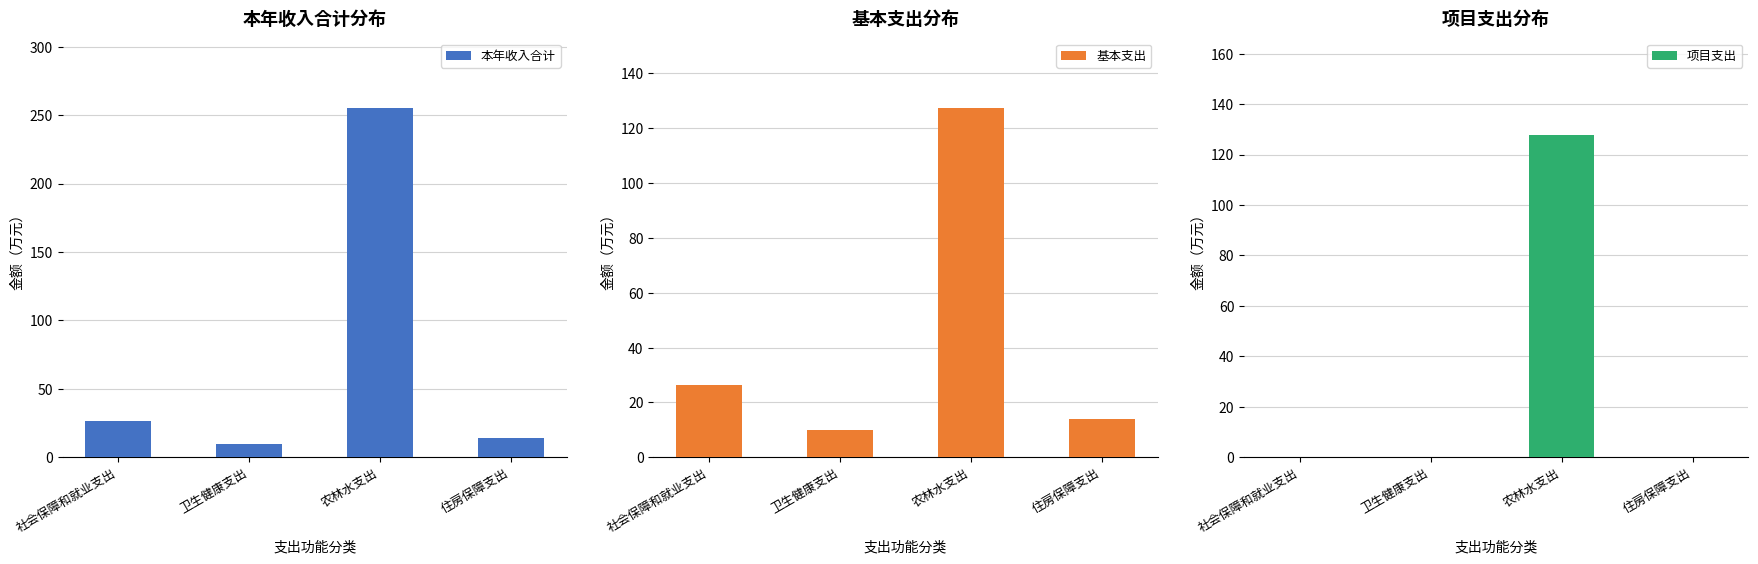

What is the difference between the maximum and minimum values in the 本年收入合计 series?

245.1